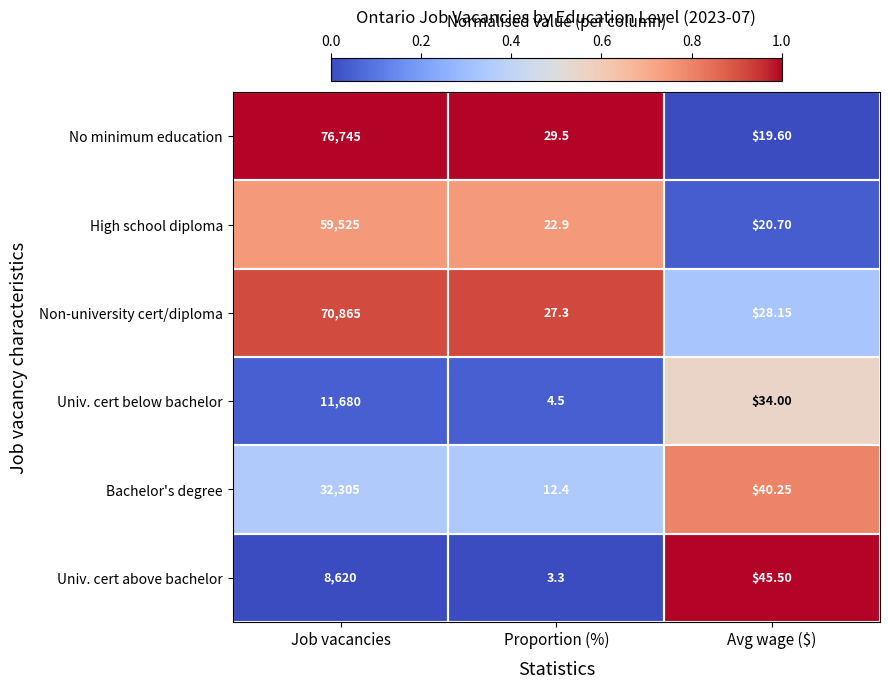

Which series has the widest spread of values?

No minimum education